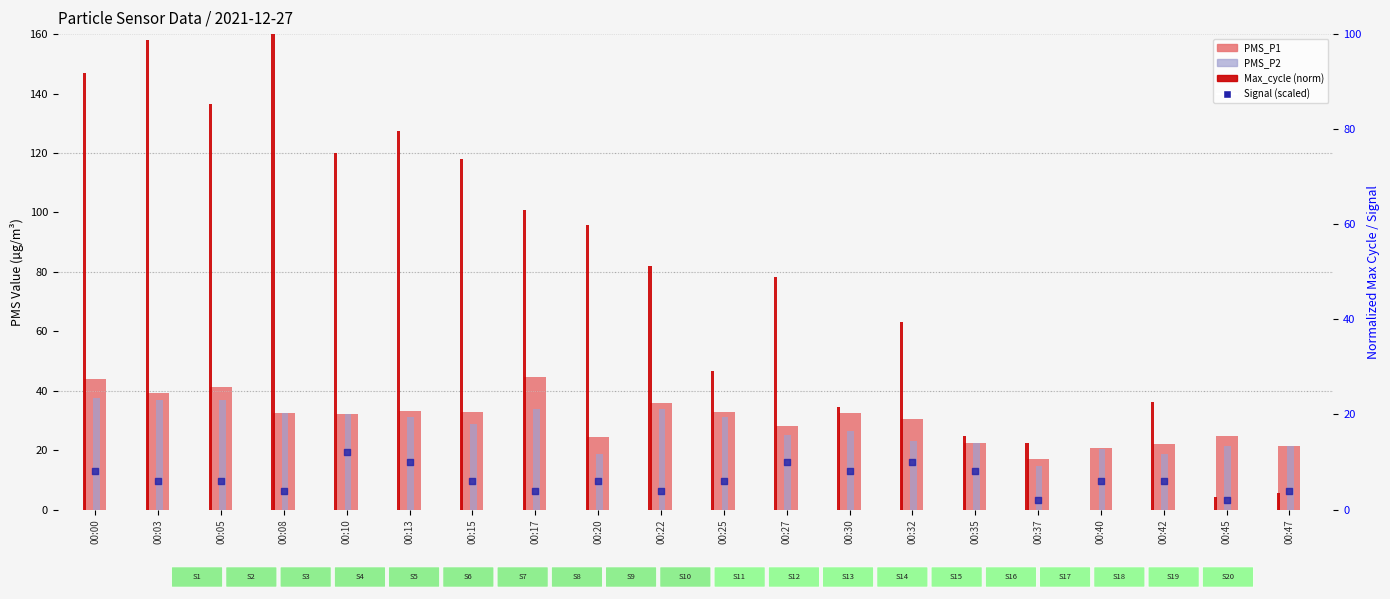

Which series has the largest total across all categories?

Max_cycle (norm)